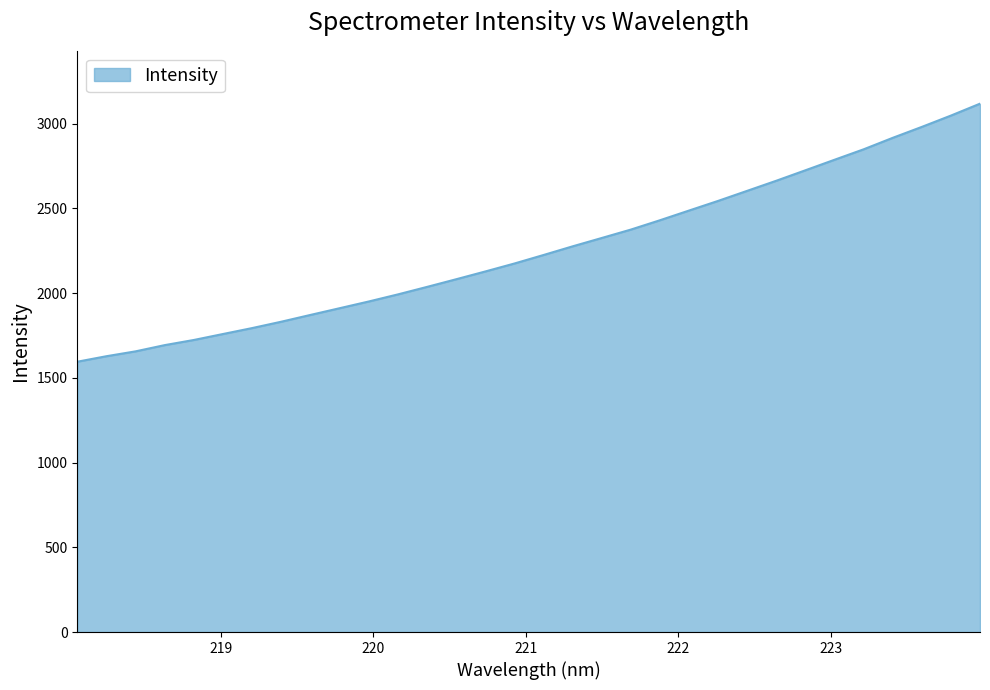

What is the difference between the maximum and minimum values?

1523.1